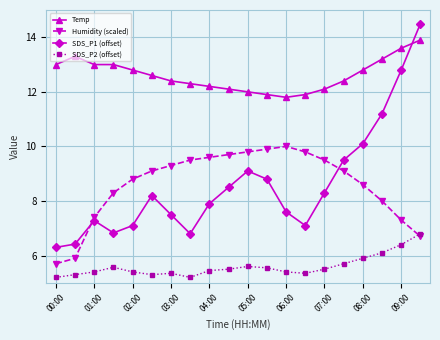

Which series has the largest total across all categories?

Temp